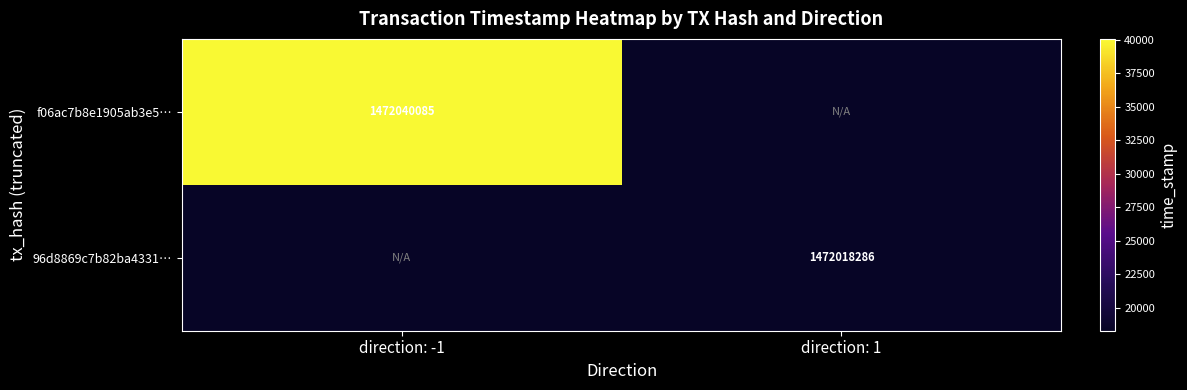

The f06ac7b8e1905ab3e5… series shows 1472040085 at direction: -1. True or false?

True